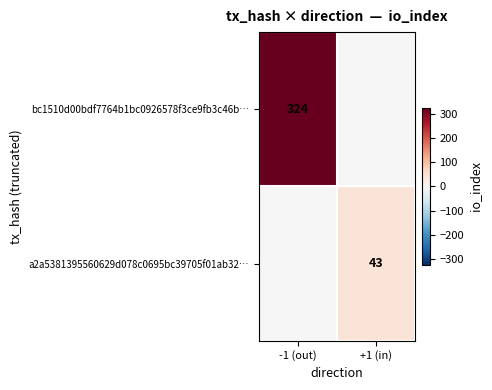

Is the value of bc1510d00bdf7764b1bc0926578f3ce9fb3c46b… at -1 (out) greater than the value of a2a5381395560629d078c0695bc39705f01ab32… at +1 (in)?

Yes